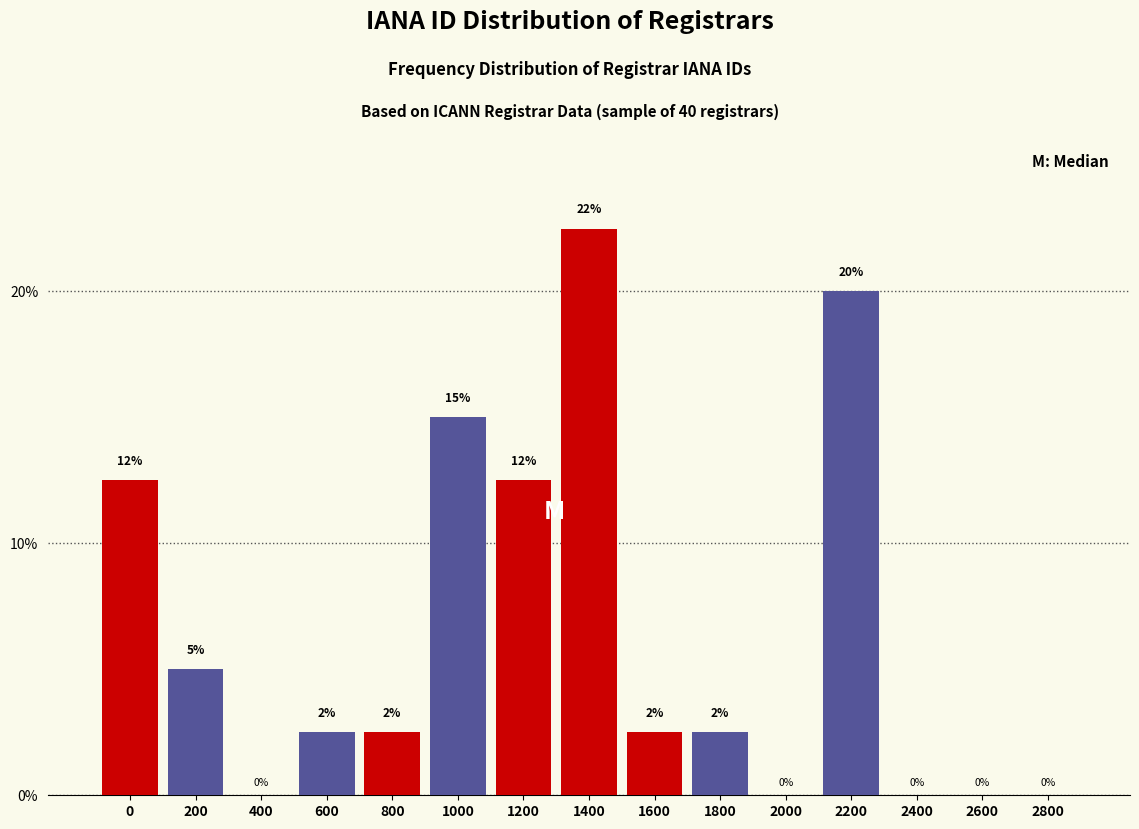

Is it true that the value at 1600 is 2.5?

True